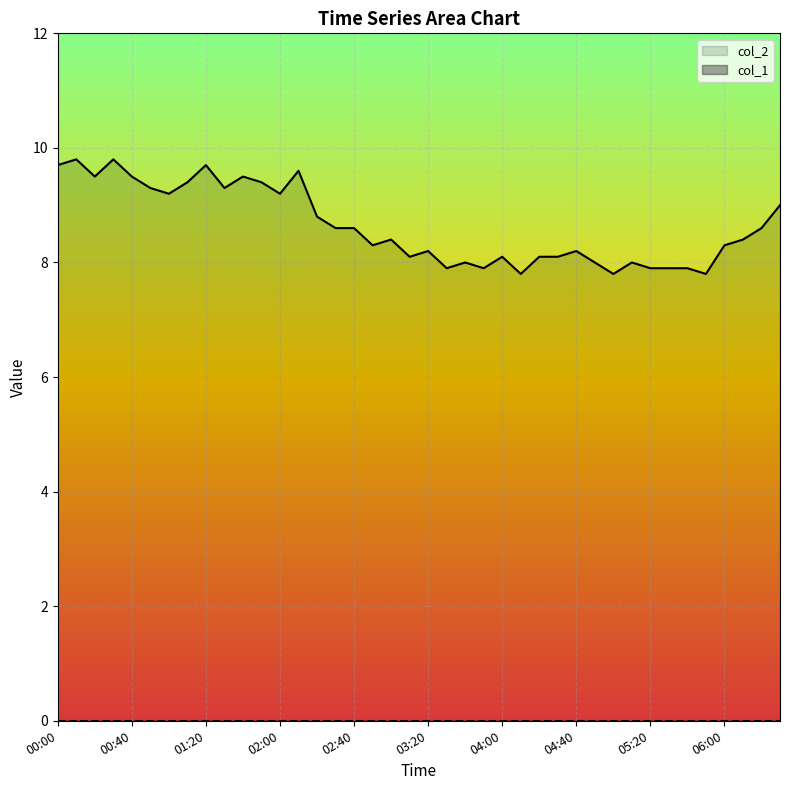

The value of col_2 at 04:00 is 8.1. True or false?

True